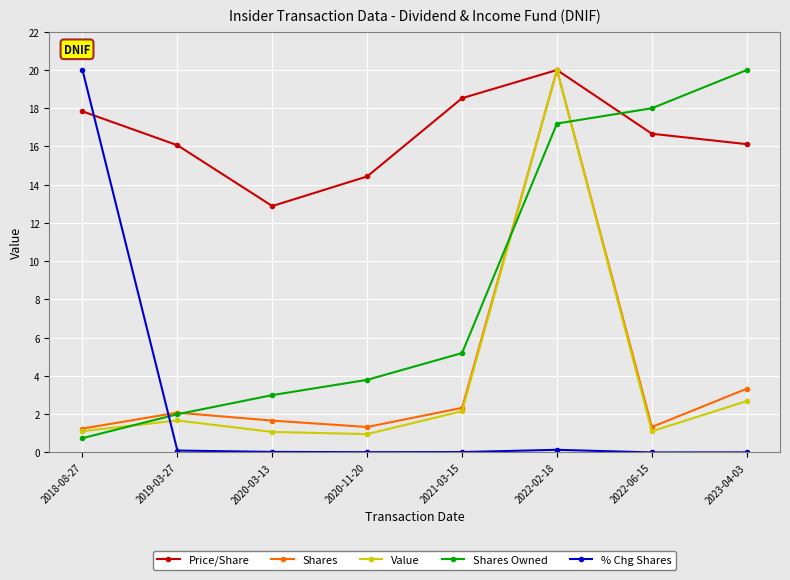

Where is the first local minimum for Price/Share?

2020-03-13